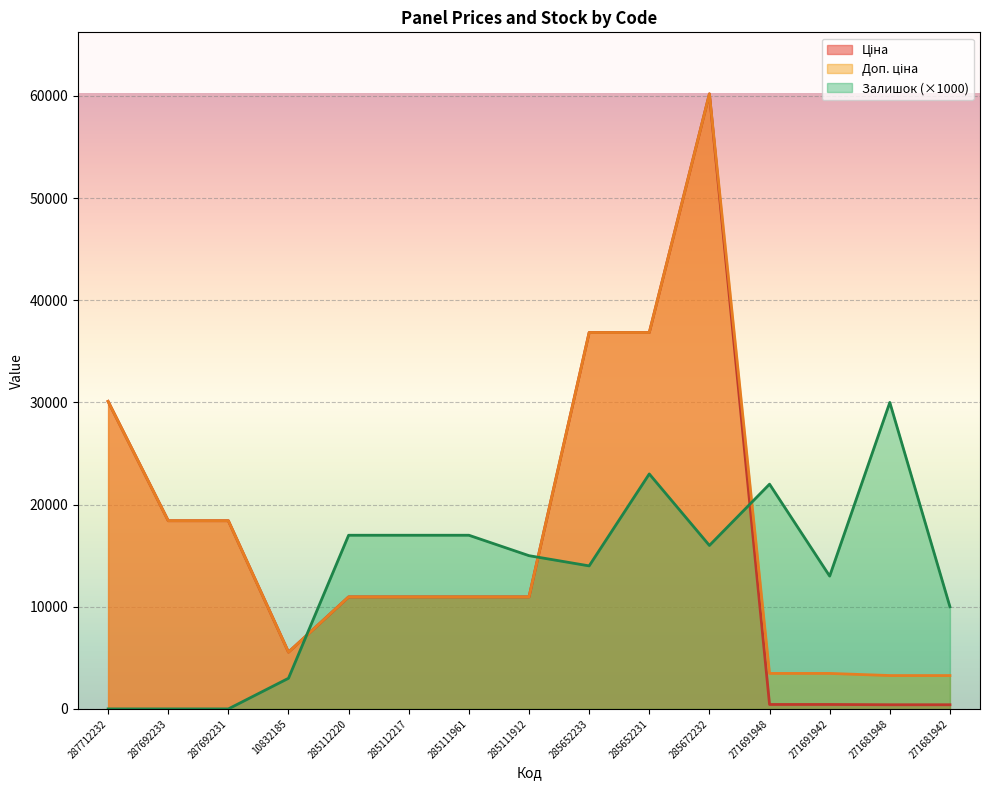

Which series changed the most between 285652231 and 271691948?

Ціна